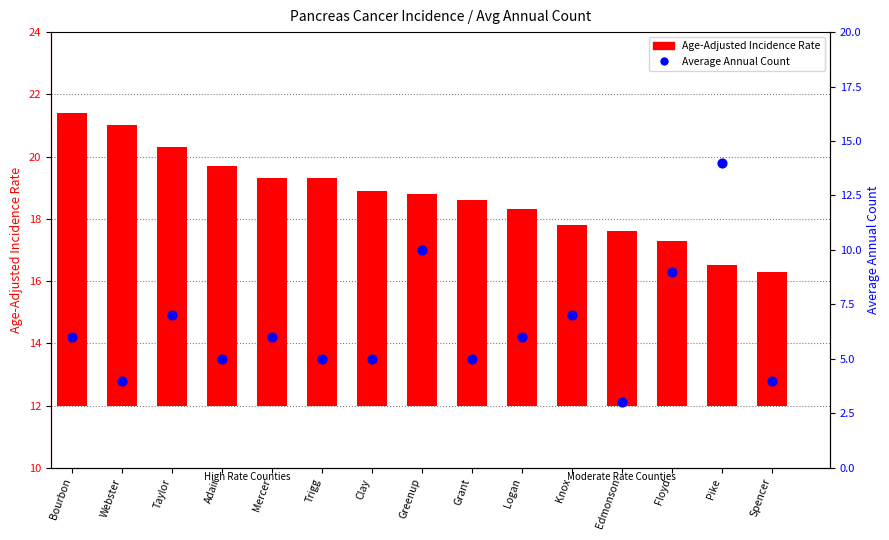

Which series reaches the minimum Y coordinate?

Average Annual Count